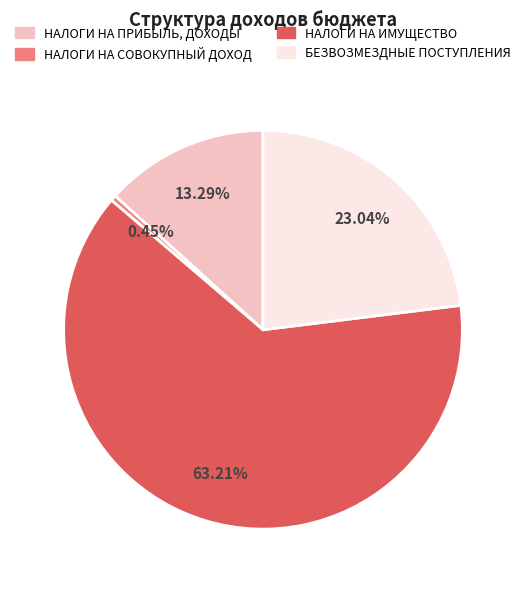

Which has a higher value, НАЛОГИ НА СОВОКУПНЫЙ ДОХОД or БЕЗВОЗМЕЗДНЫЕ ПОСТУПЛЕНИЯ?

БЕЗВОЗМЕЗДНЫЕ ПОСТУПЛЕНИЯ